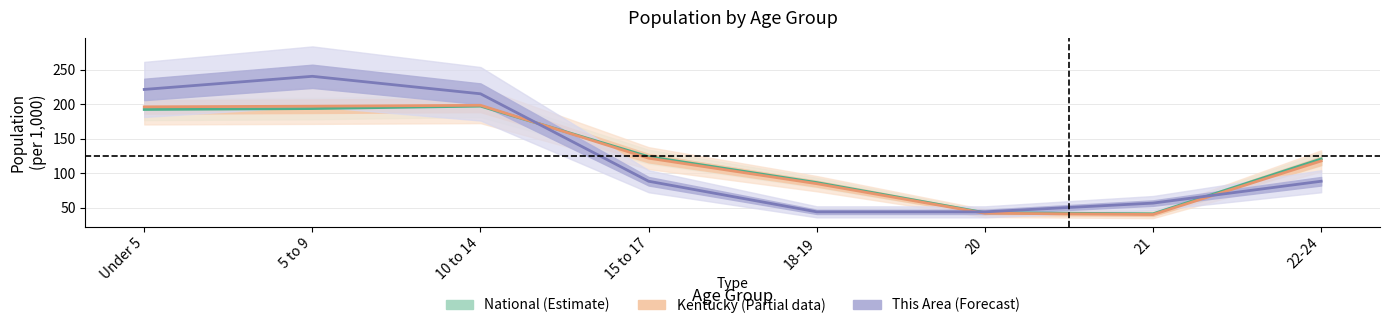

What is the difference between the maximum and minimum values in the Kentucky (Partial) series?

158.1